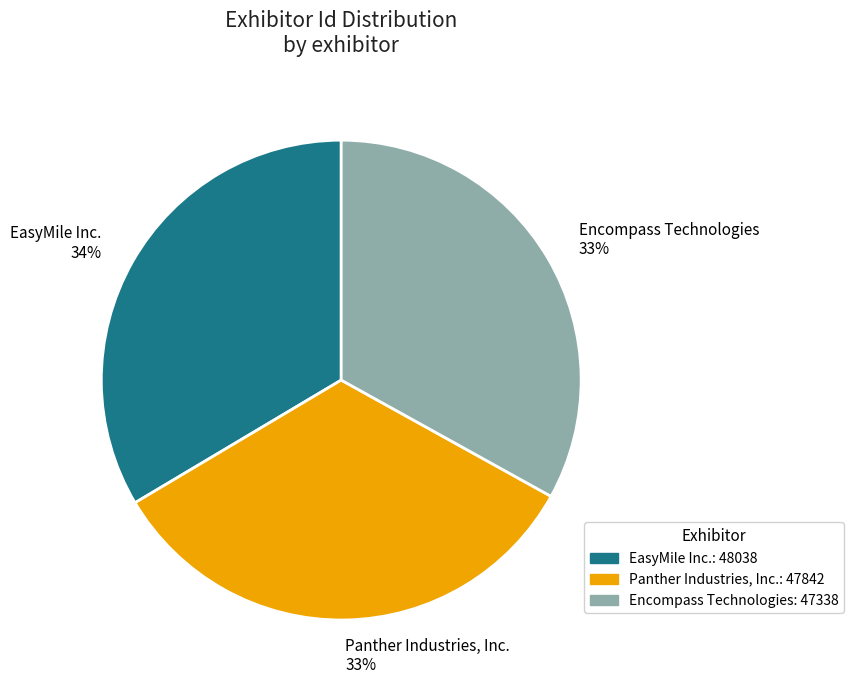

What is the ratio of the value at Encompass Technologies 33% to the value at EasyMile Inc. 34%?

1.0